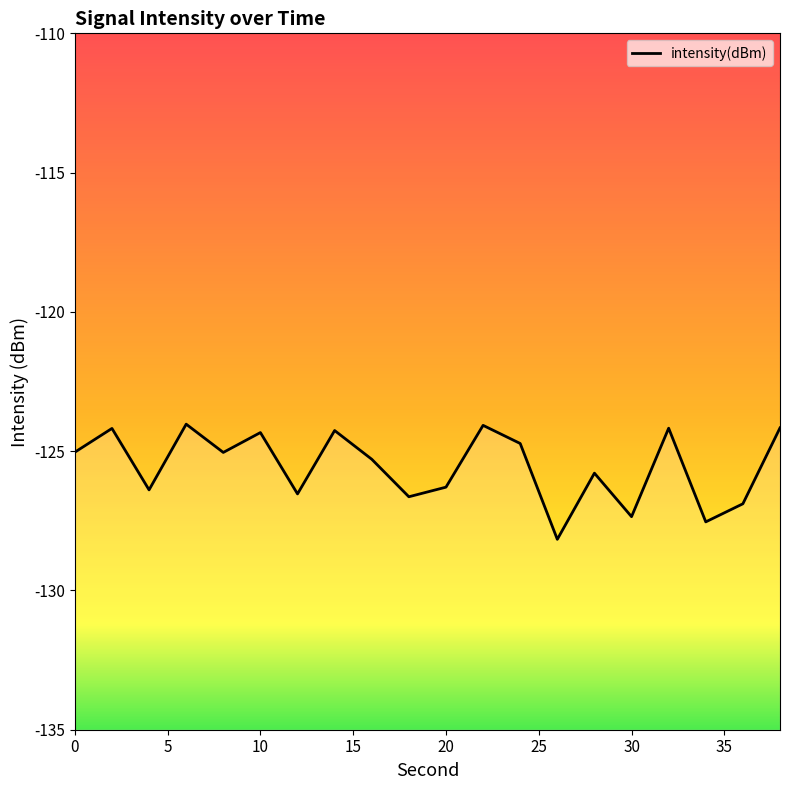

Is it true that the value at 30 is -188.9?

False